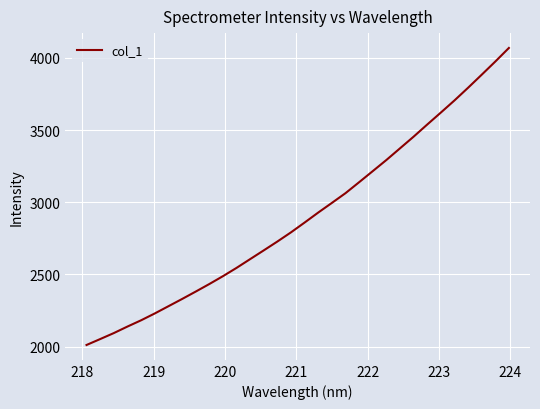

What is the maximum value shown in the chart?

4068.4